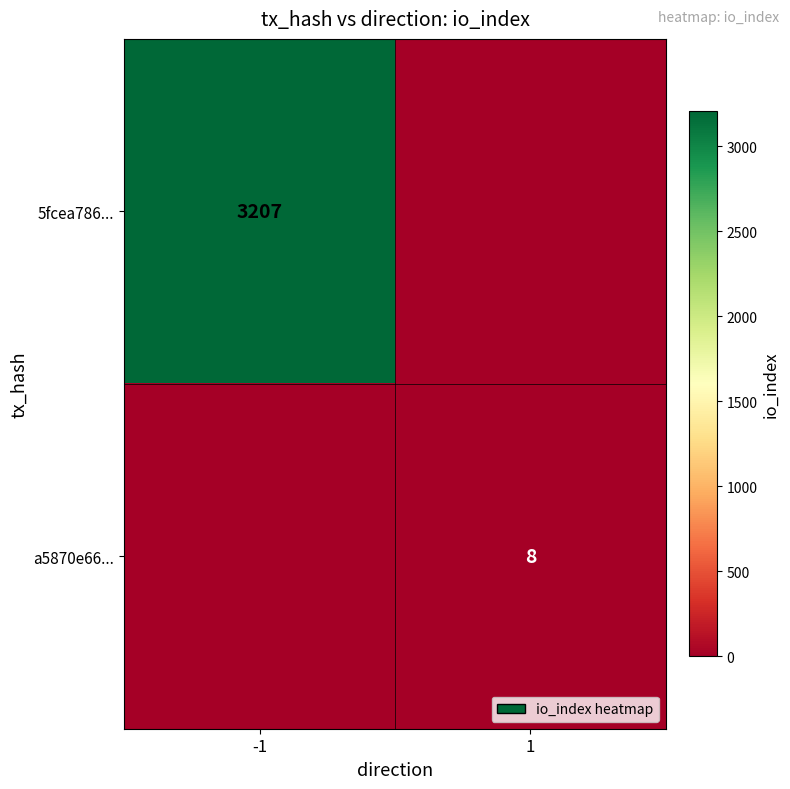

Which has a higher value, -1 or 1?

-1